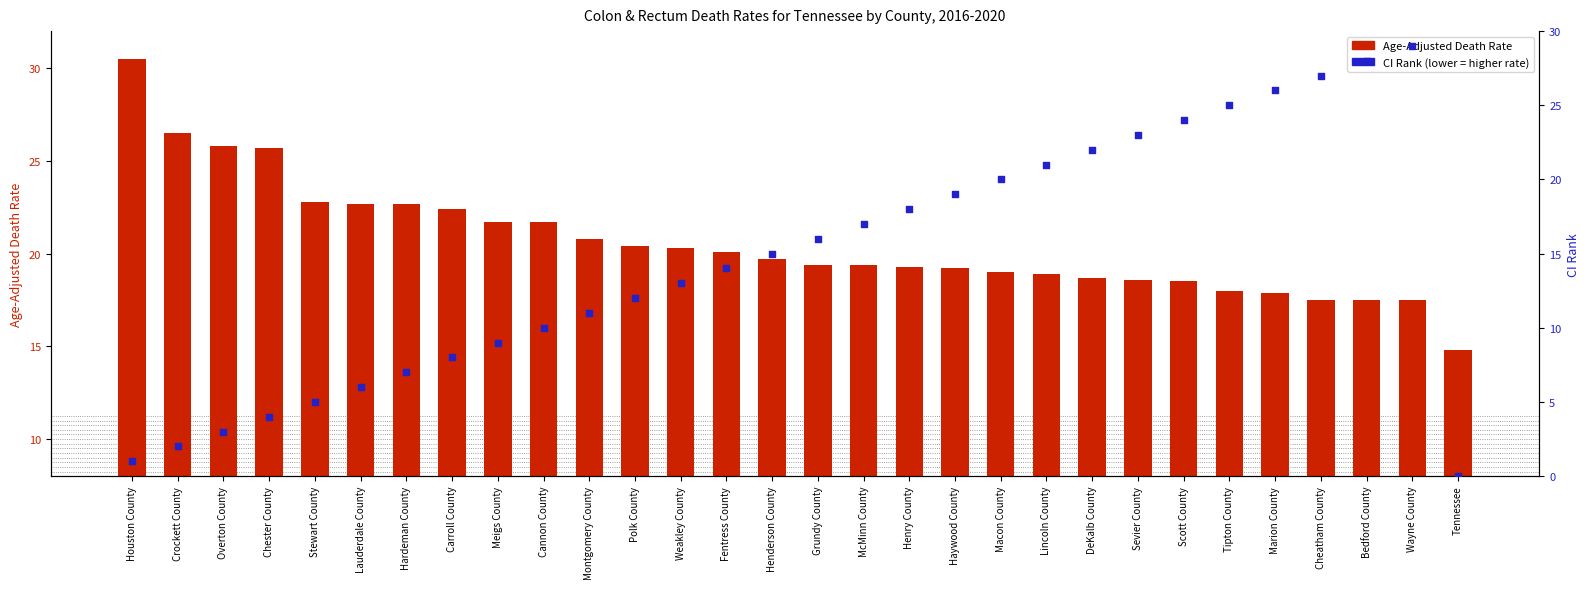

What is the total value across all series at Montgomery County?

31.8